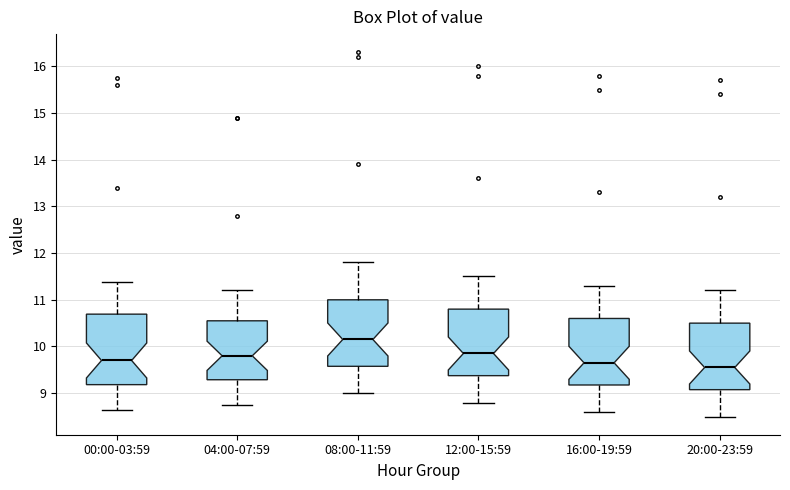

Which box has the highest median line?

08:00-11:59